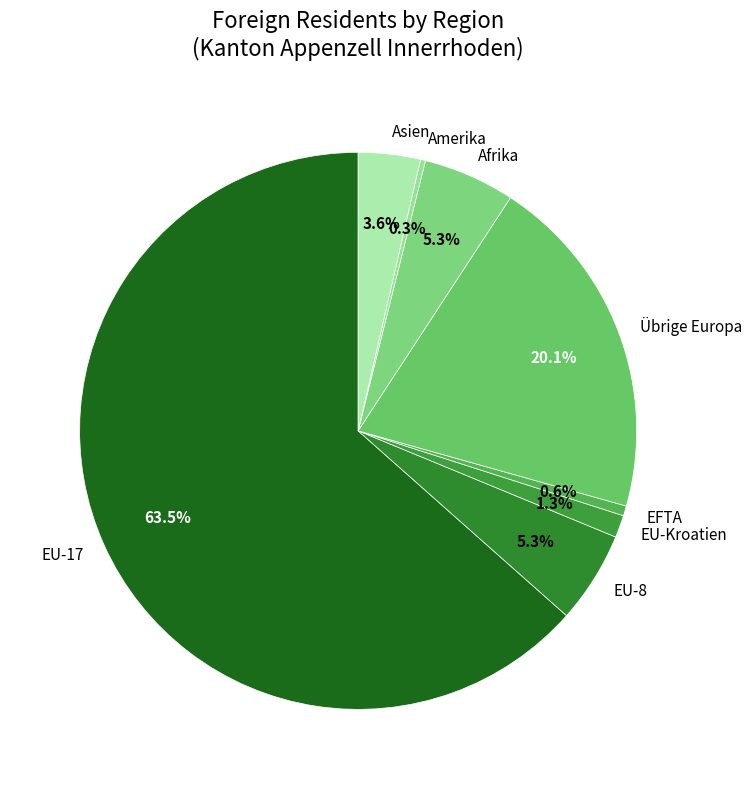

True or false: EU-Kroatien accounts for 8% of the total.

False